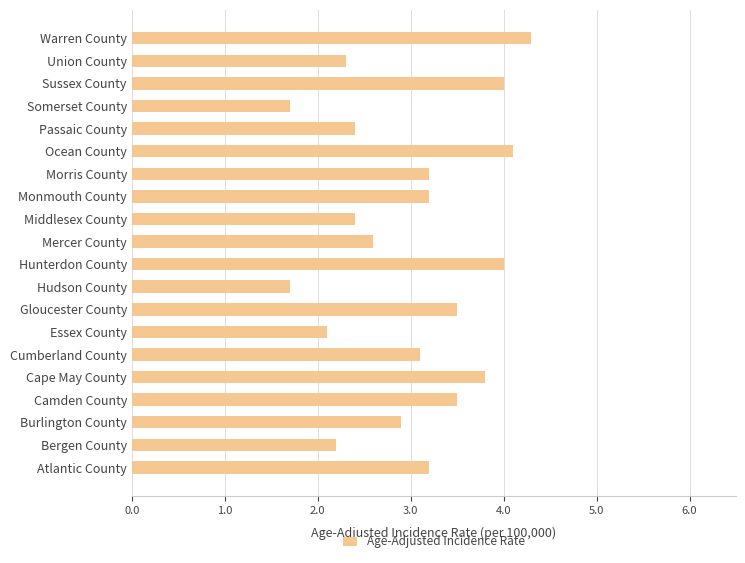

True or false: the data shows 2.3 at Union County.

True